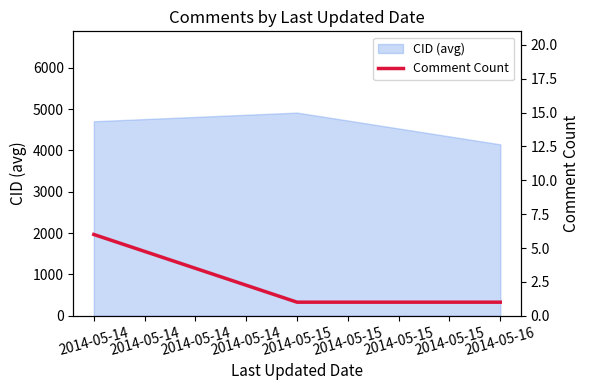

Rank the categories by CID (avg) value from highest to lowest.

2014-05-15, 2014-05-14, 2014-05-16